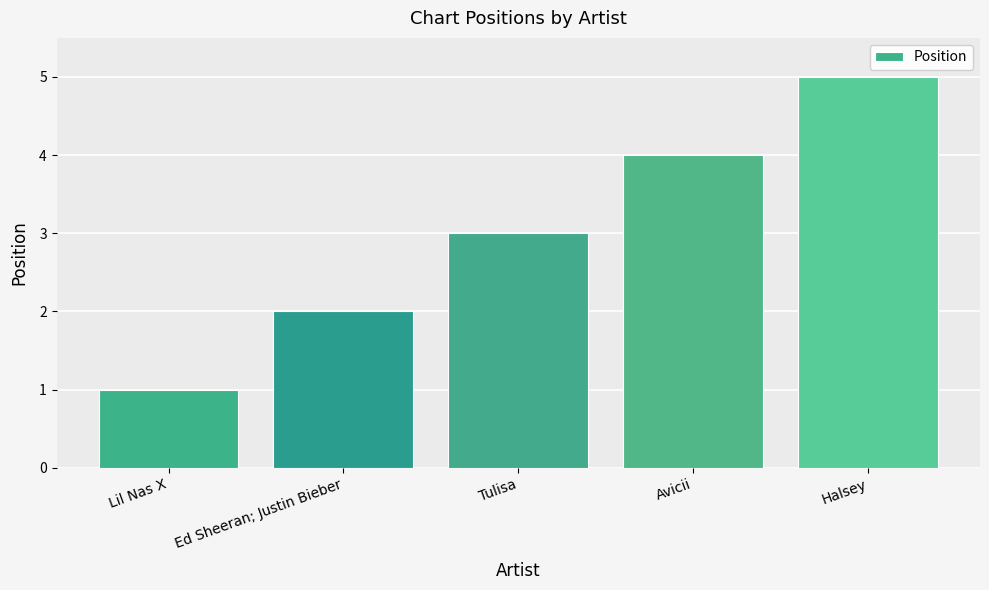

Where is the data nearest to the value 3?

Tulisa